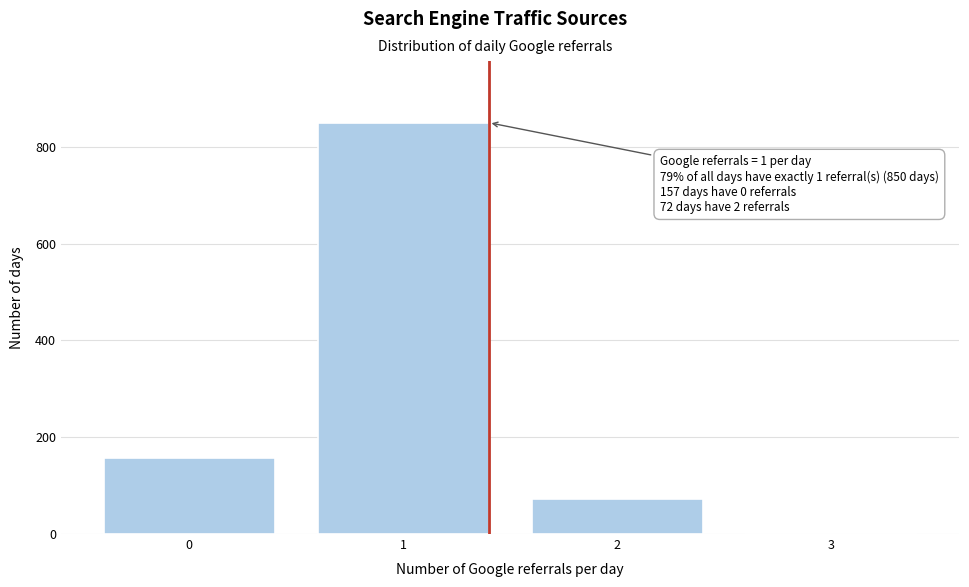

Reading left to right, transcribe all the data shown in this chart.

0=157	1=850	2=72	3=1